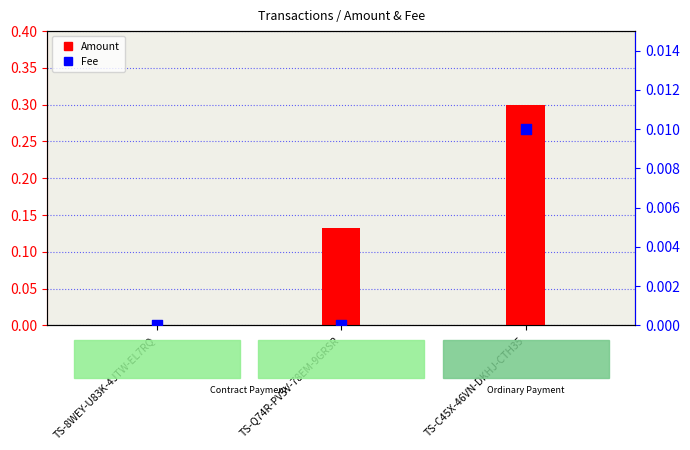

Which series reaches the minimum Y coordinate?

Amount